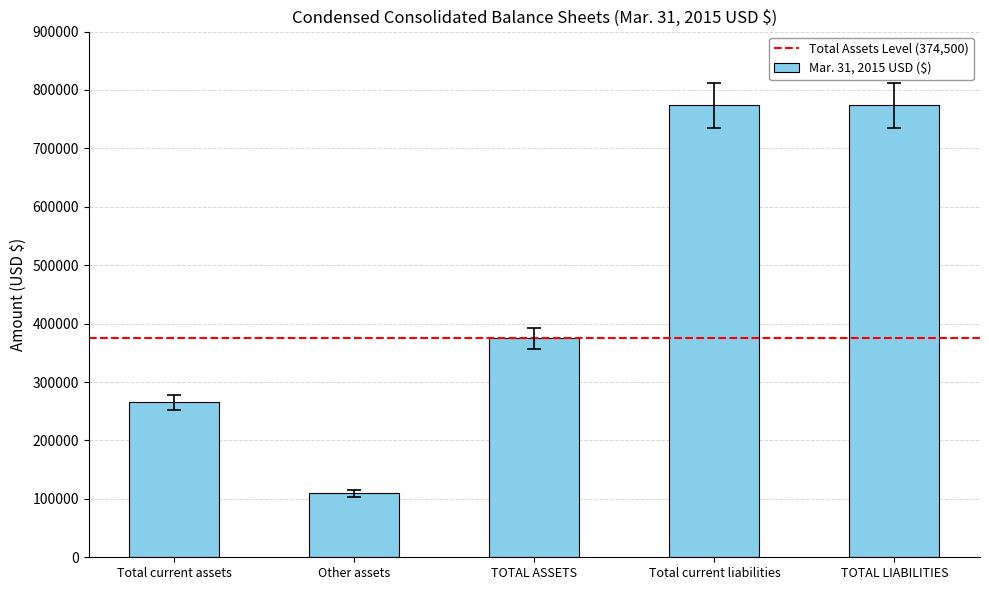

Is it true that the value at Total current assets is 474657?

False